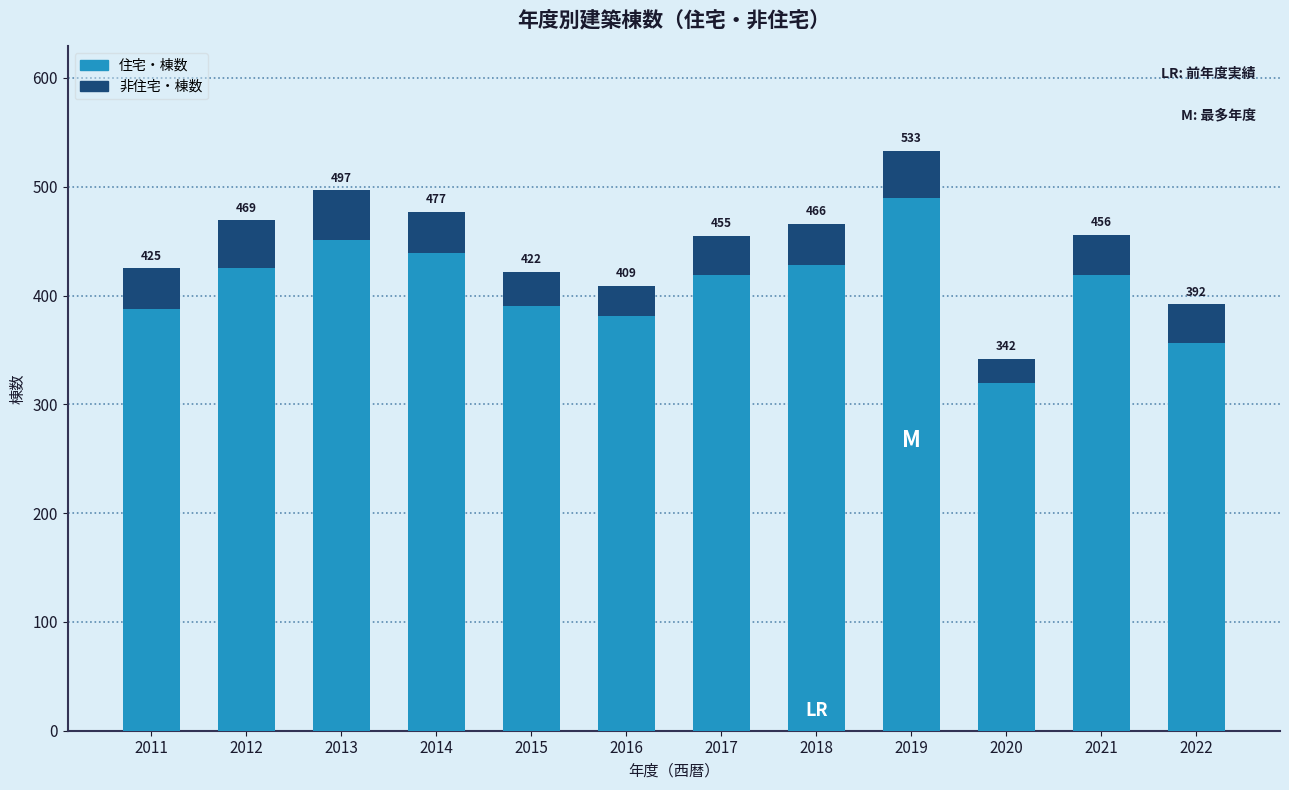

At which category is the sum across all series the highest?

2019